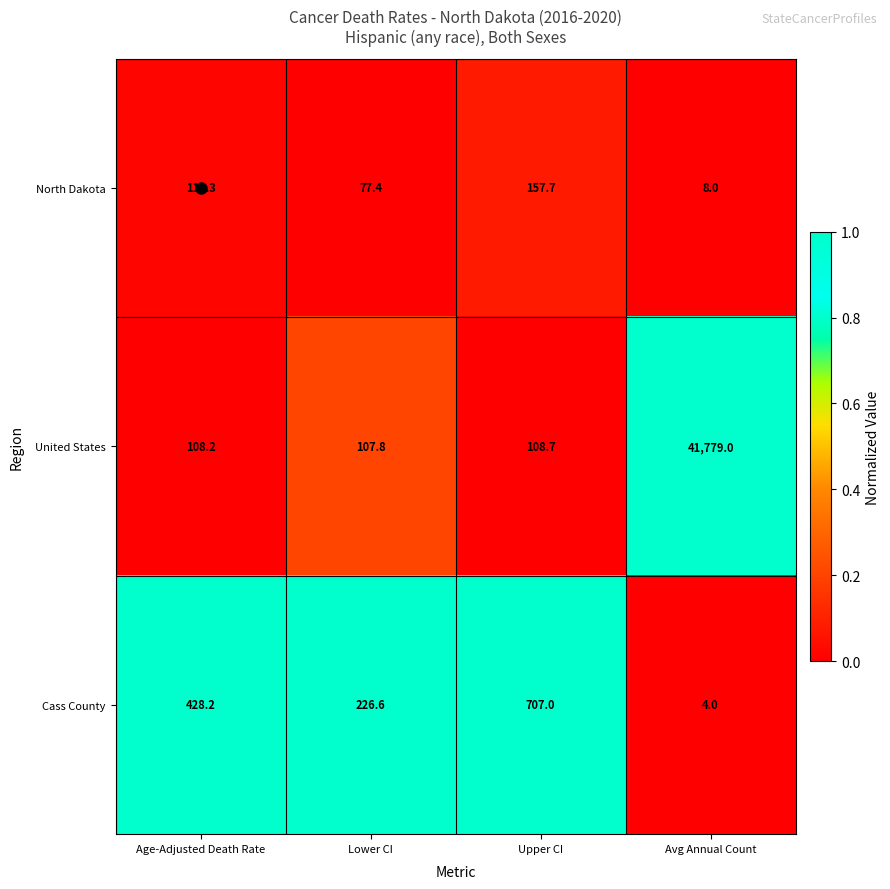

What is the smallest value displayed?

4.0